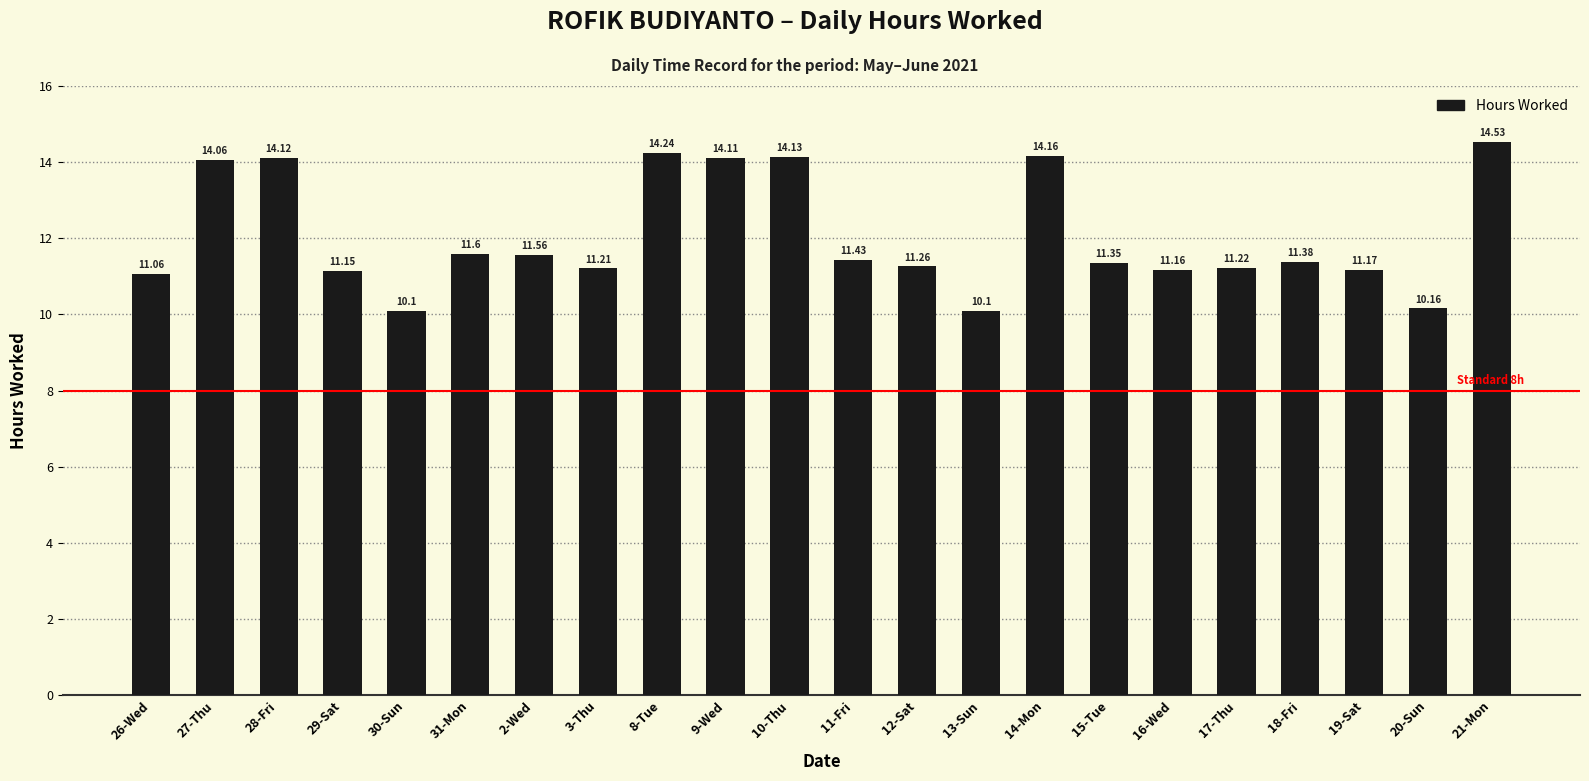

Between 13-Sun and 27-Thu, which is larger?

27-Thu